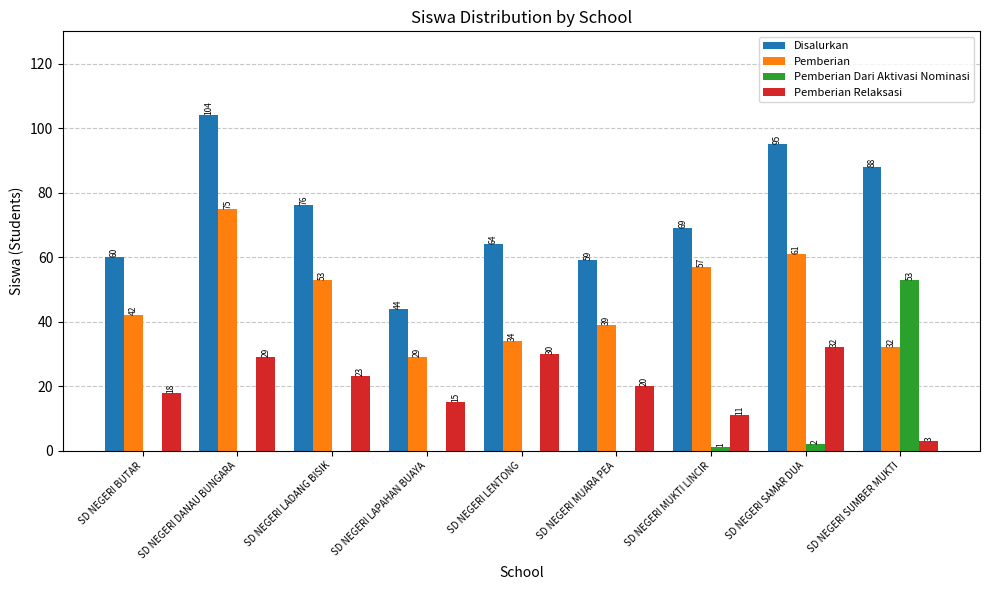

What is the maximum value for Pemberian Dari Aktivasi Nominasi?

53